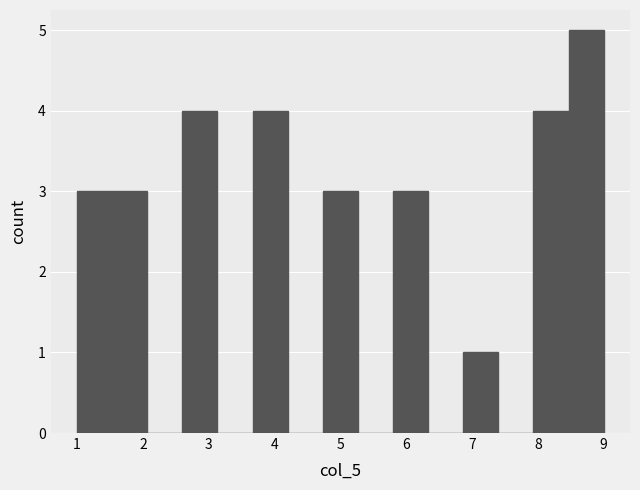

Over which range of the x-axis is the bar tallest?

8.5 to 9.0